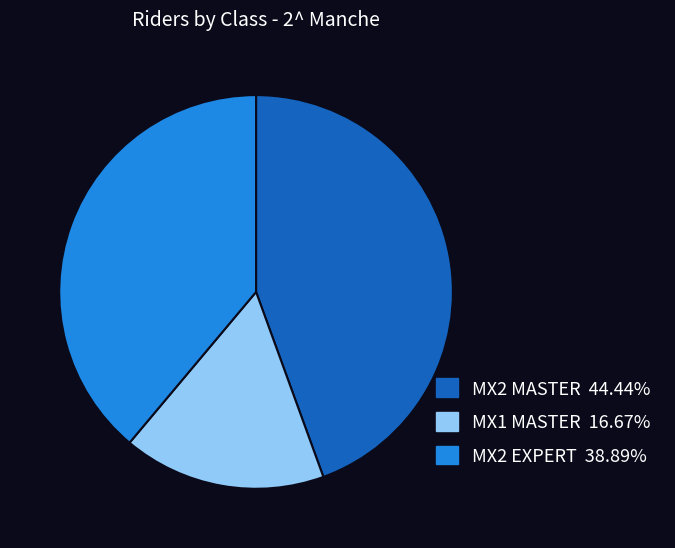

Which slice is the largest?

MX2 MASTER